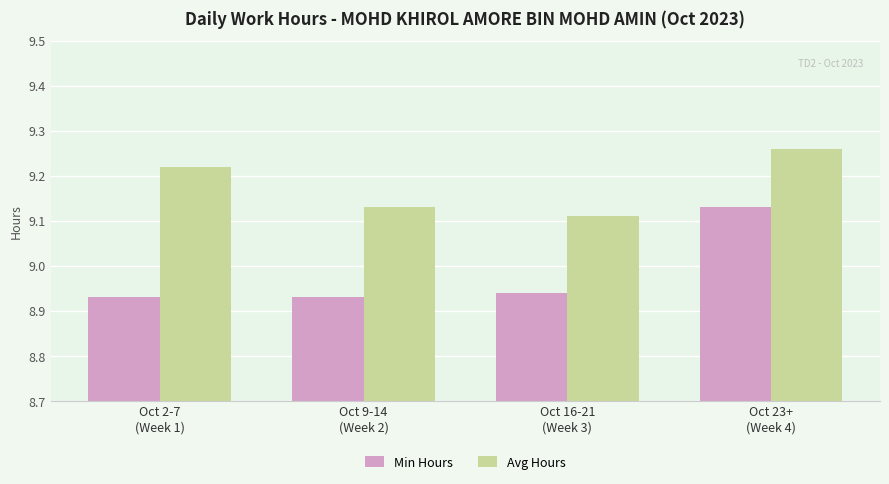

Which category has the lowest value in the Avg Hours series?

Oct 16-21
(Week 3)